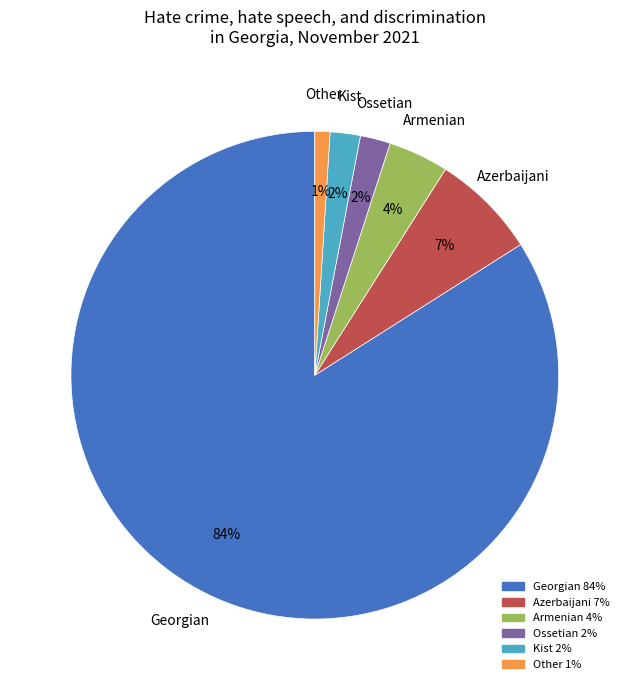

How many slices are in this pie chart?

6